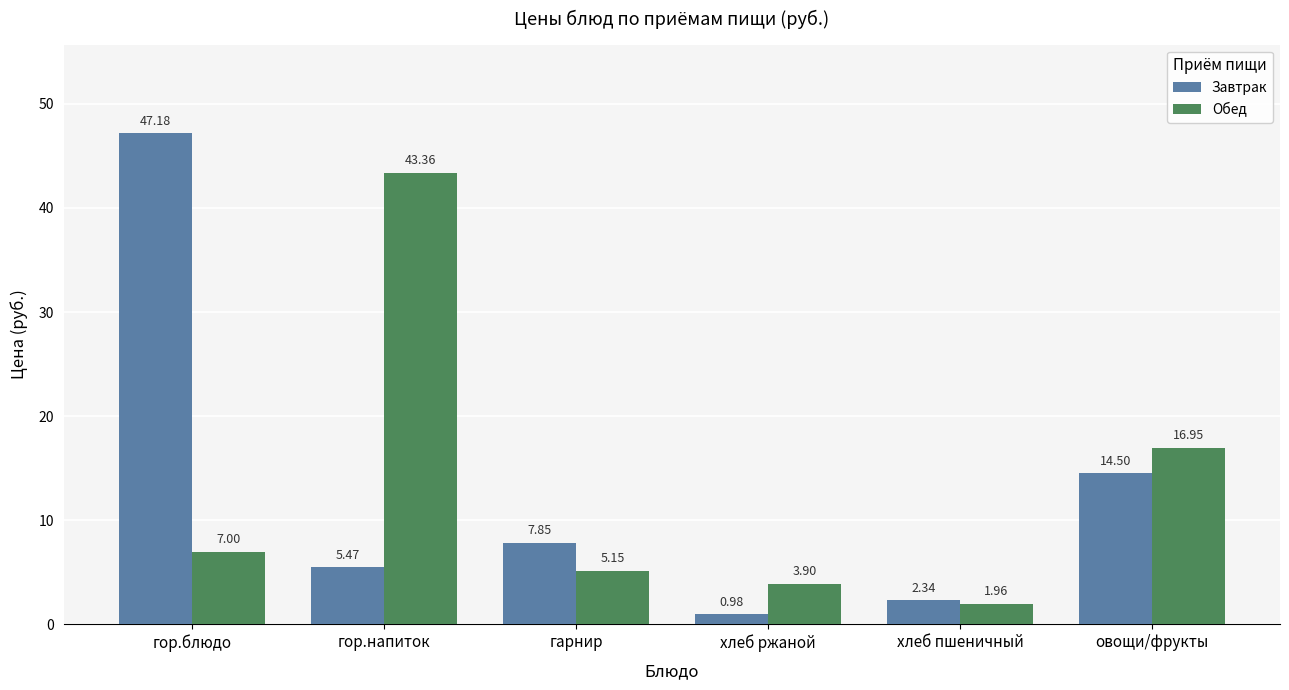

What is the sum of all Завтрак values?

78.3